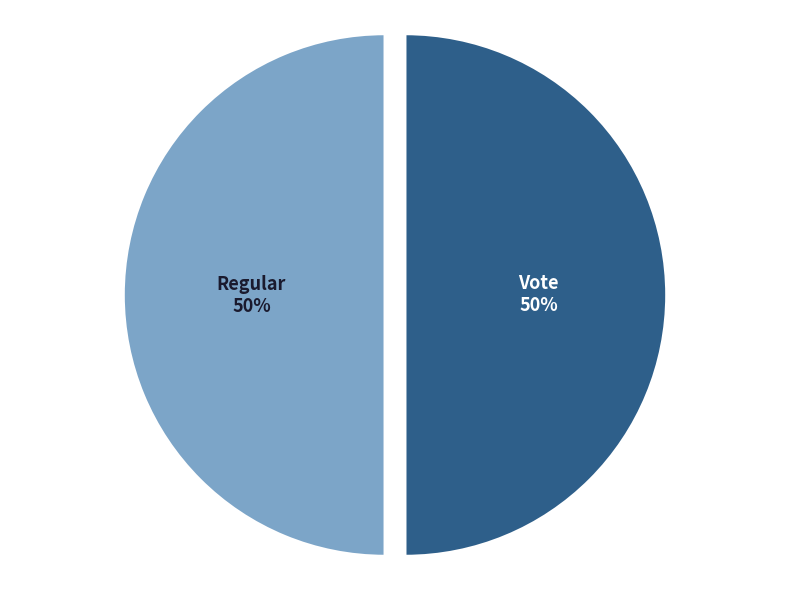

To the nearest percent, what portion does Vote represent?

50%